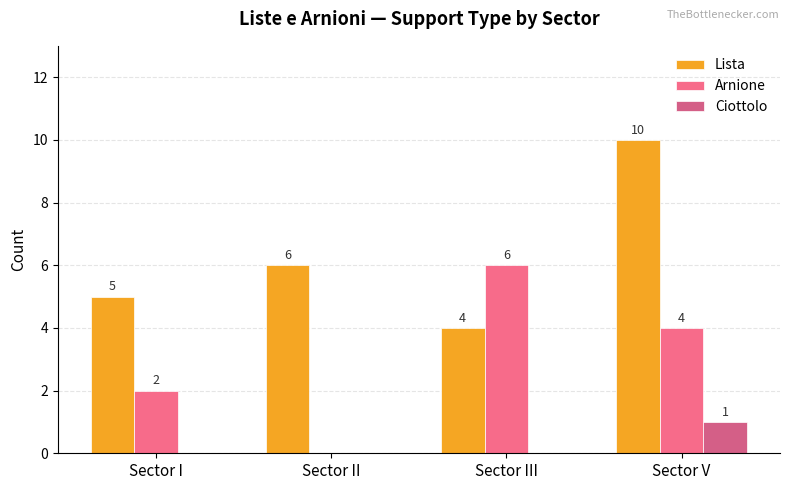

Is the value of Arnione at Sector II greater than the value of Ciottolo at Sector V?

No